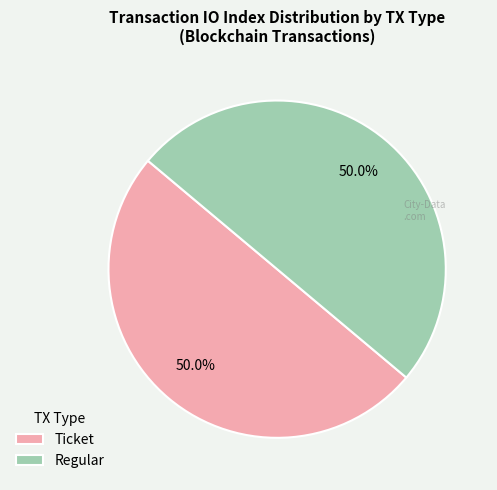

What portion of the pie excludes Regular?

50.0%